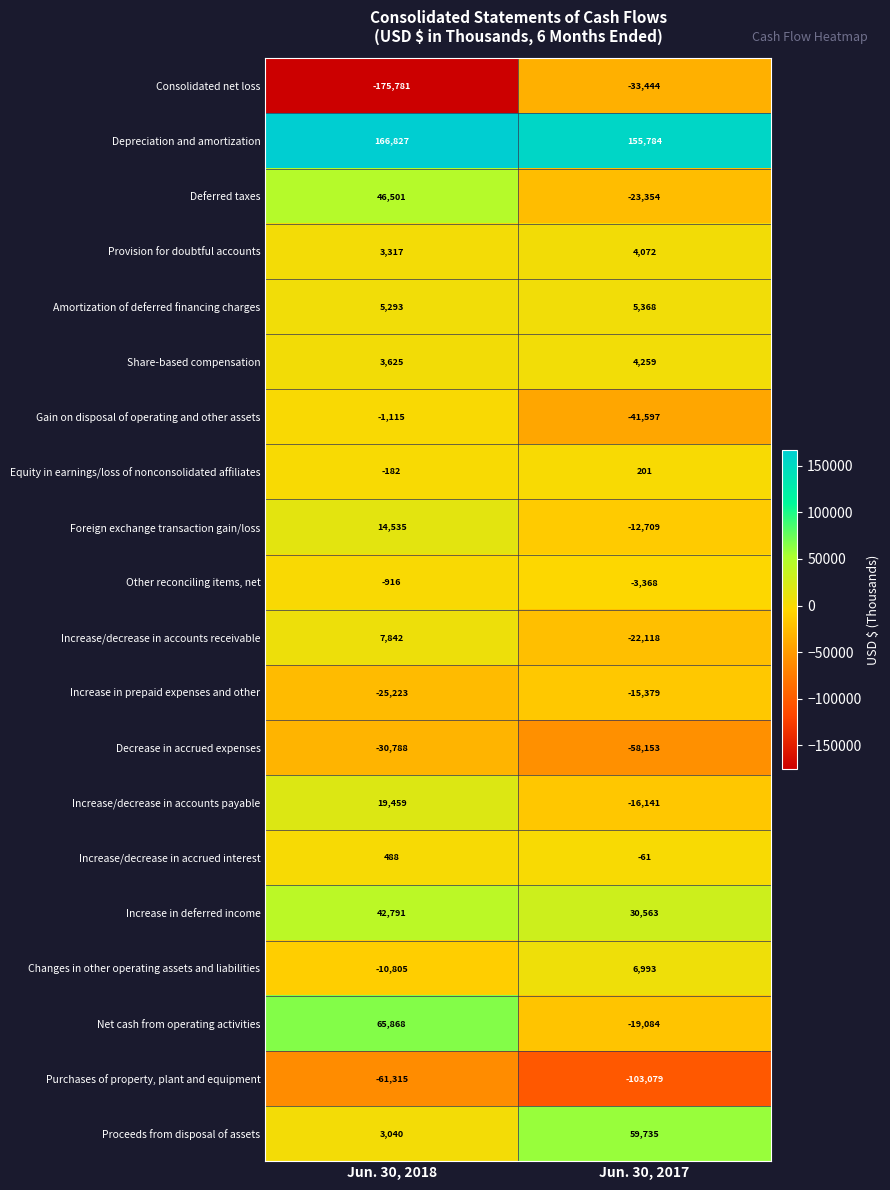

List the series in order of their peak value, highest first.

Depreciation and amortization, Net cash from operating activities, Proceeds from disposal of assets, Deferred taxes, Increase in deferred income, Increase/decrease in accounts payable, Foreign exchange transaction gain/loss, Increase/decrease in accounts receivable, Changes in other operating assets and liabilities, Amortization of deferred financing charges, Share-based compensation, Provision for doubtful accounts, Increase/decrease in accrued interest, Equity in earnings/loss of nonconsolidated affiliates, Other reconciling items, net, Gain on disposal of operating and other assets, Increase in prepaid expenses and other, Decrease in accrued expenses, Consolidated net loss, Purchases of property, plant and equipment